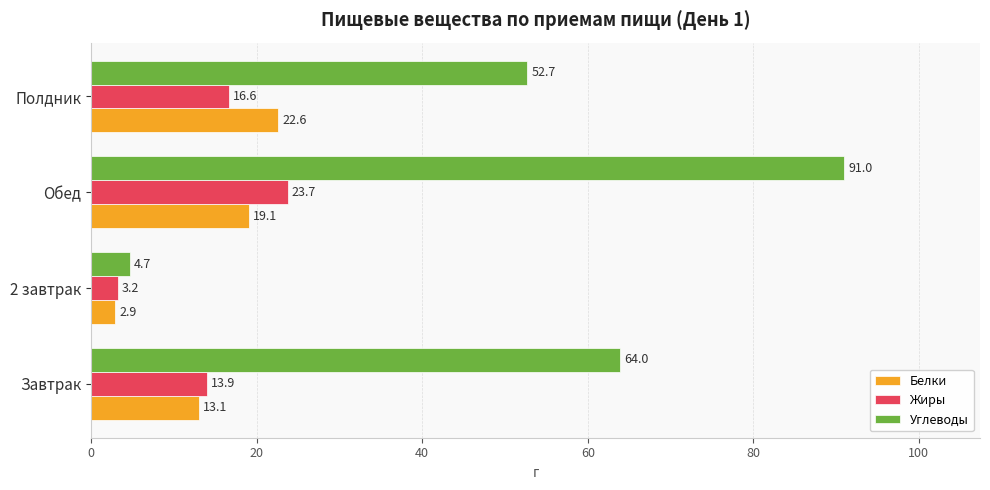

What is the approximate value of Углеводы at 2 завтрак?

4.7